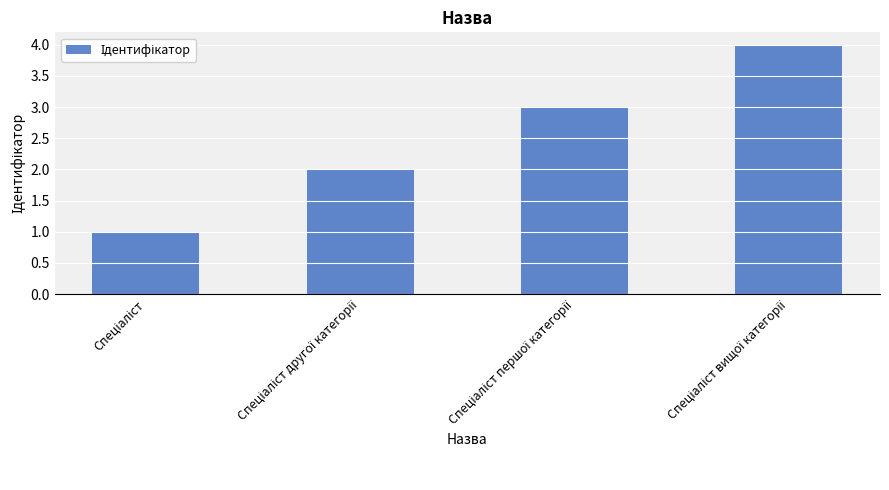

Reading right to left, extract all data points from this chart.

4	3	2	1